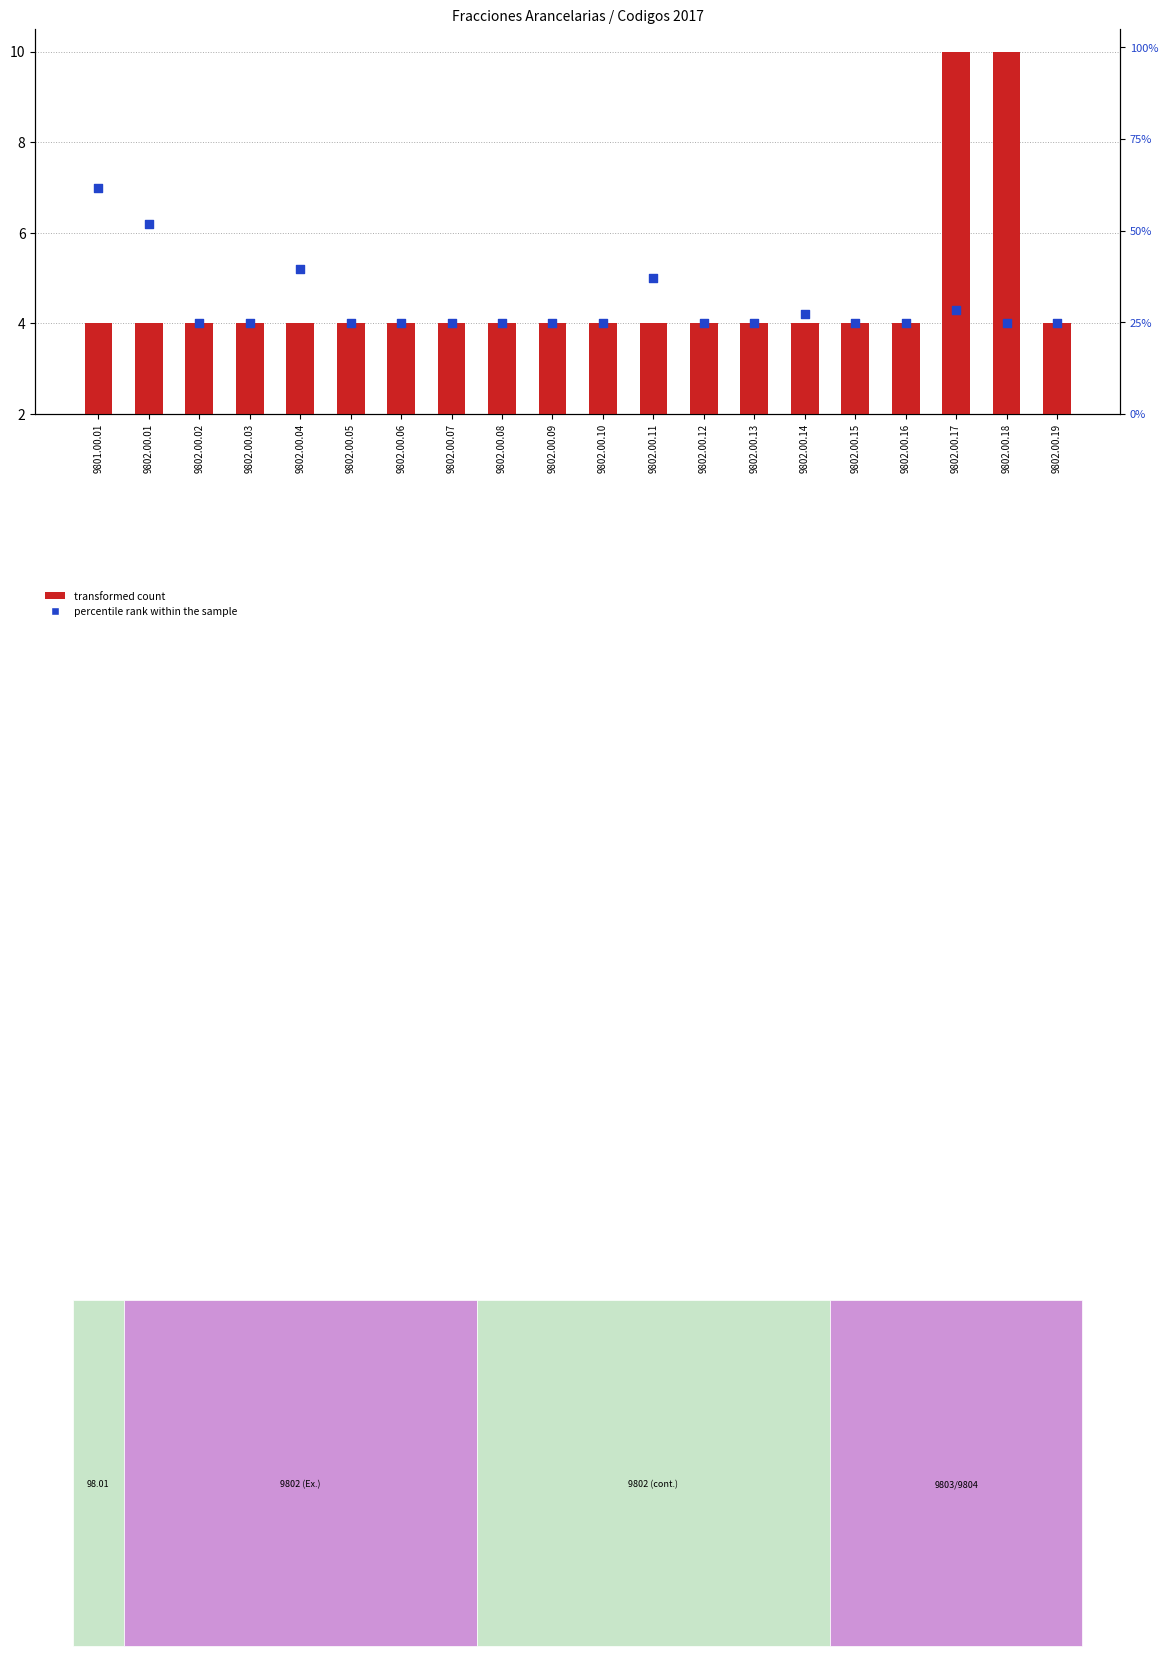

Is the value of percentile rank within the sample at 9802.00.01 greater than the value of transformed count at 9802.00.05?

Yes